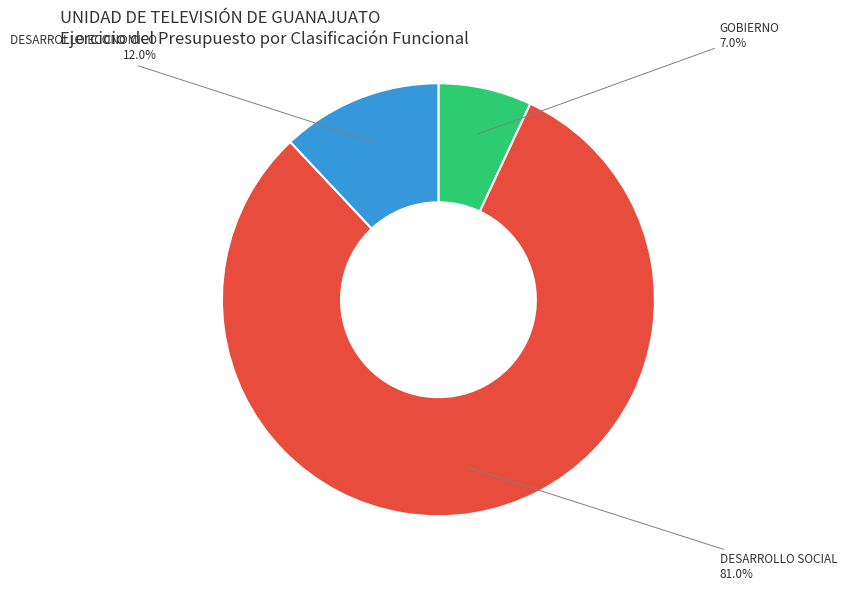

Is there a majority slice in this chart?

Yes